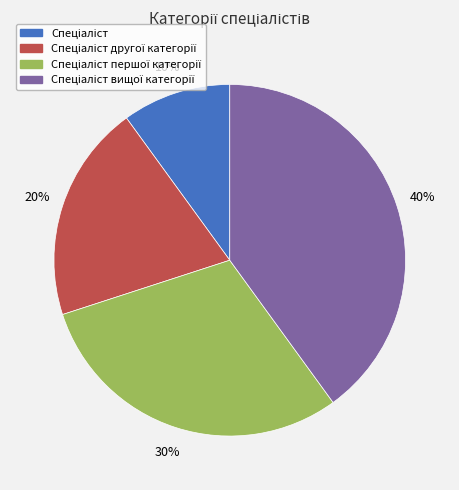

Does any single category account for the majority?

No